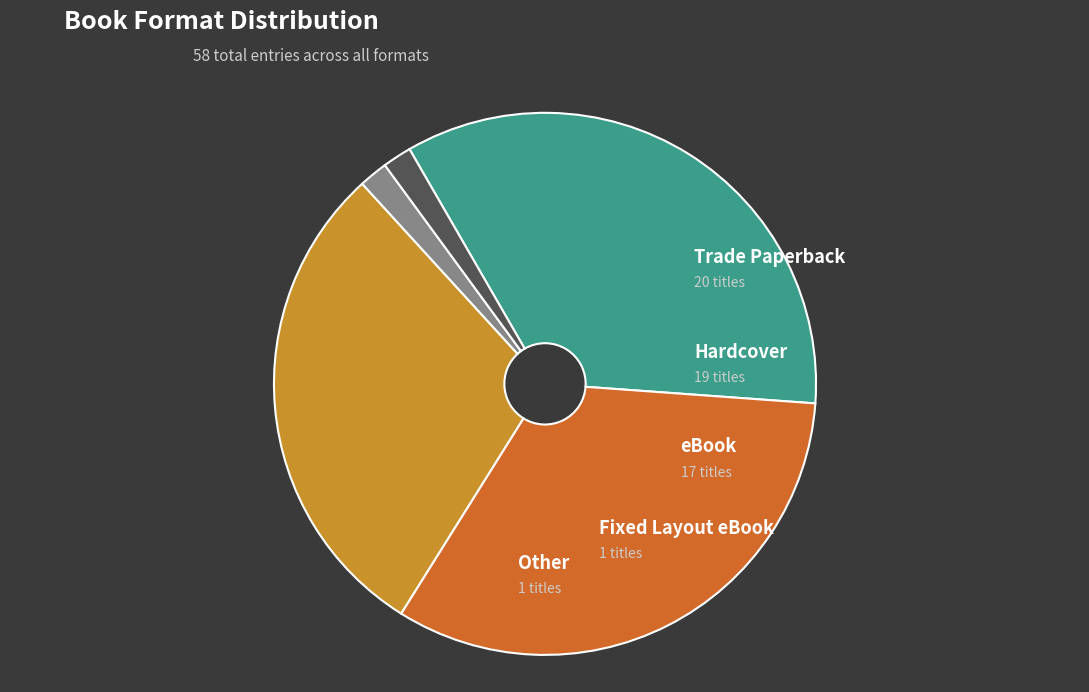

True or false: eBook accounts for 23% of the total.

False